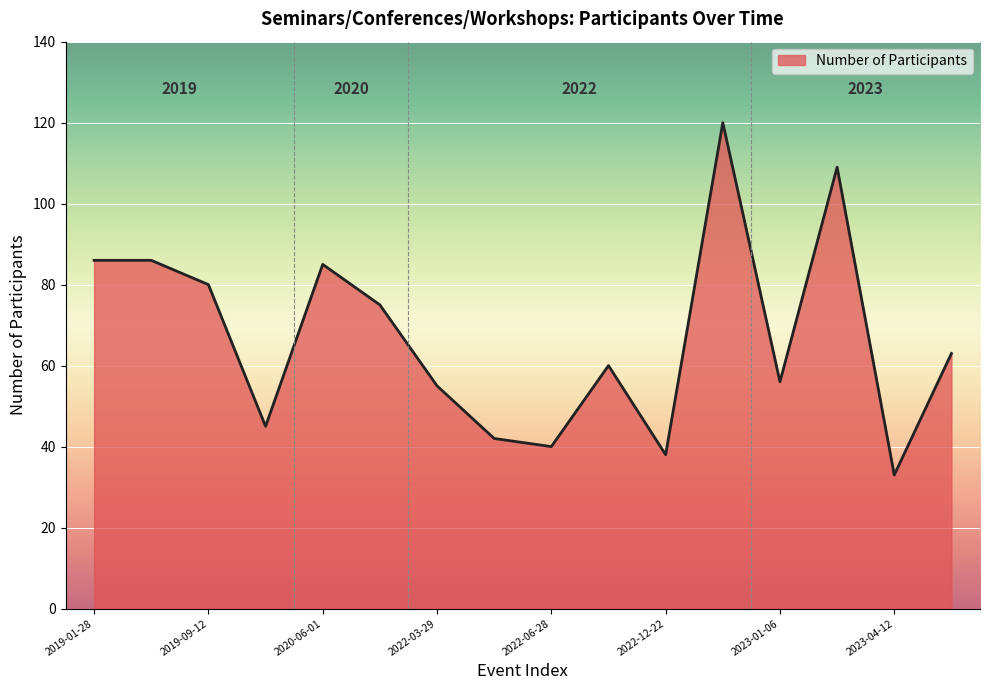

What is the difference between the maximum and minimum values?

87